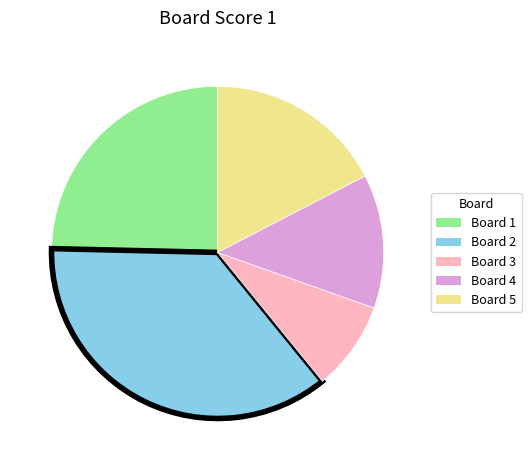

Is there a majority slice in this chart?

No